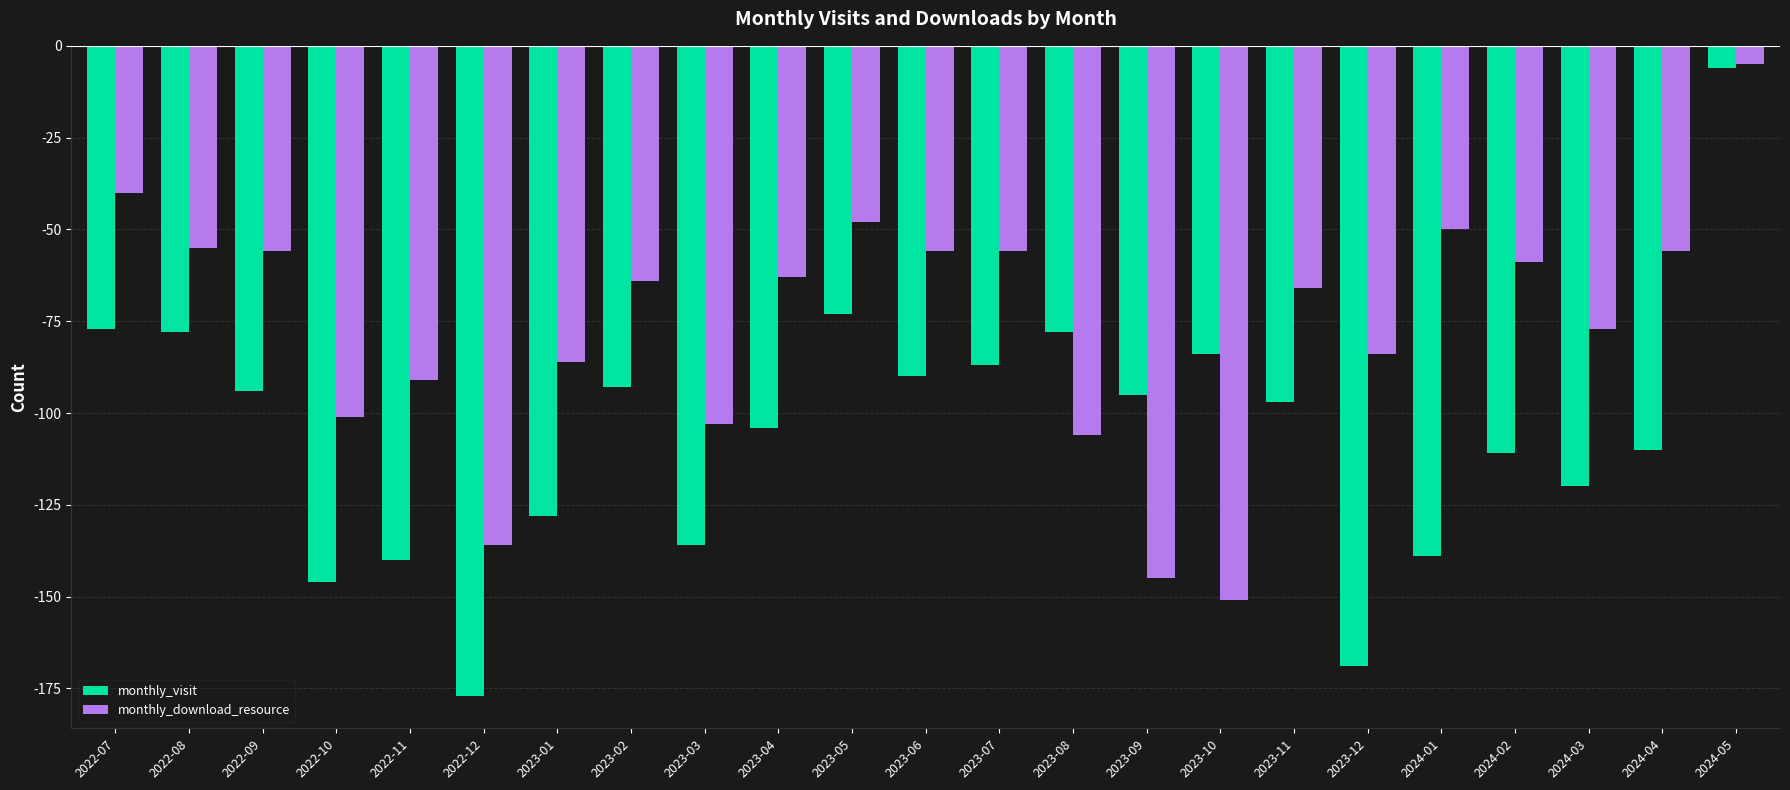

Count the number of categories in the chart.

23